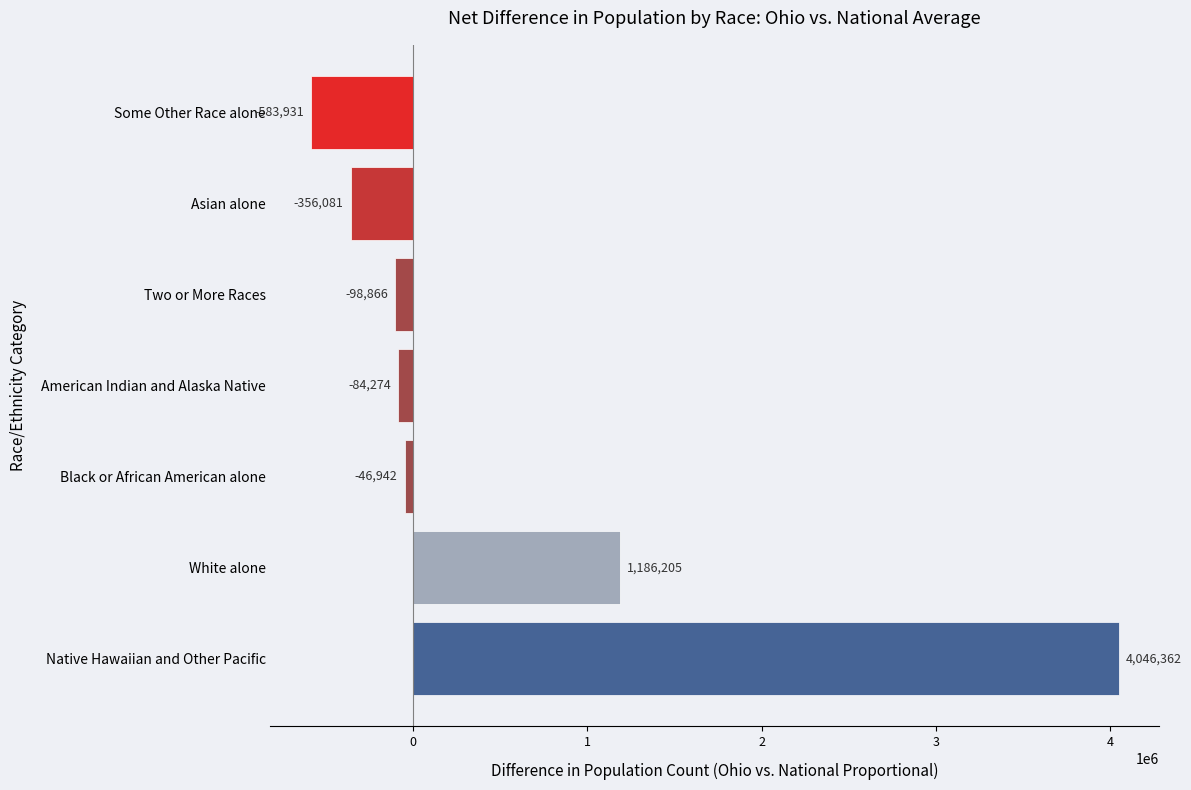

Which category has the highest value across all series?

Native Hawaiian and Other Pacific